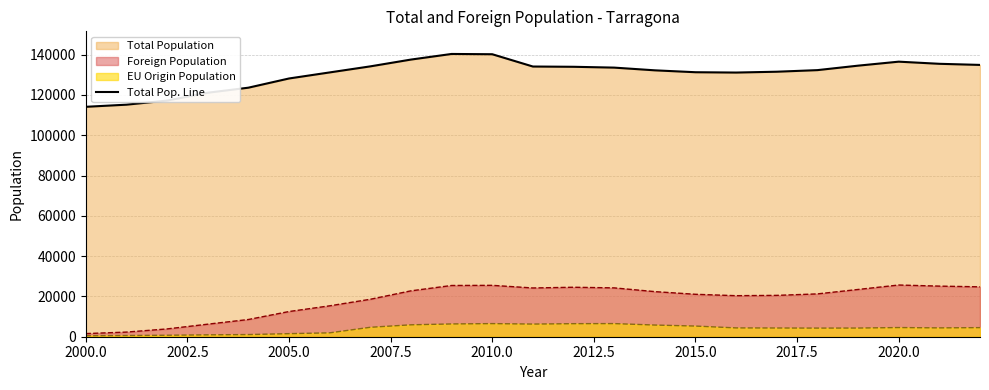

True or false: EU Origin Population and Total Pop. Line cross at least once.

False